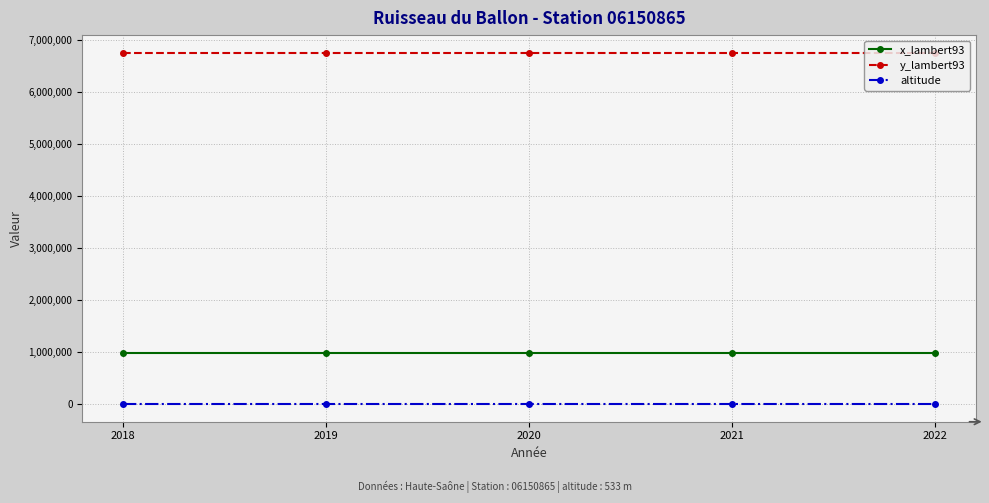

What is the maximum value shown in the chart?

6755486